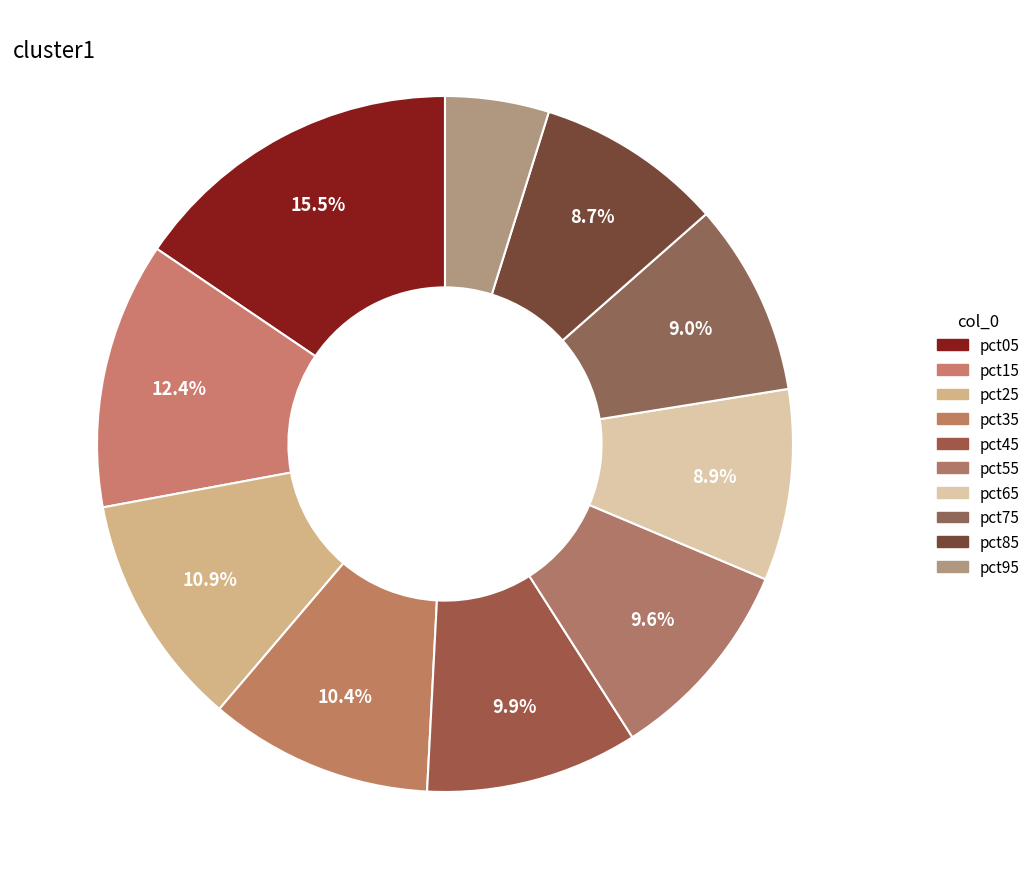

What is the smallest slice in the pie chart?

pct95